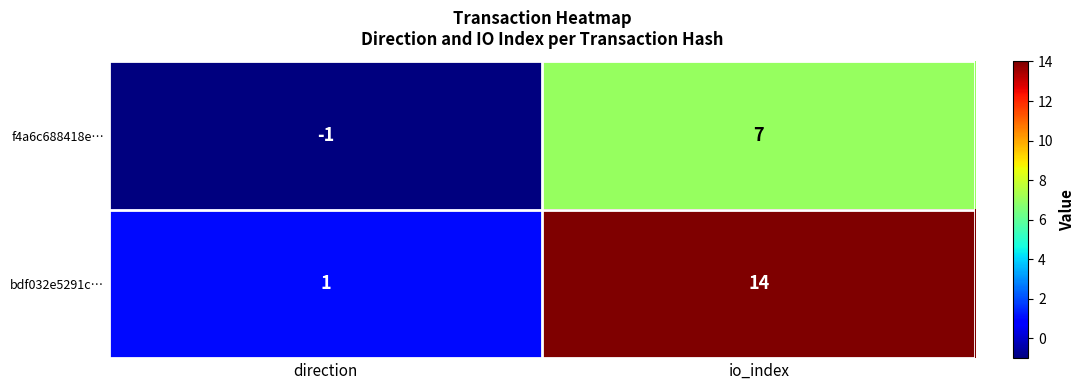

What is the difference between the highest and lowest values at direction?

2